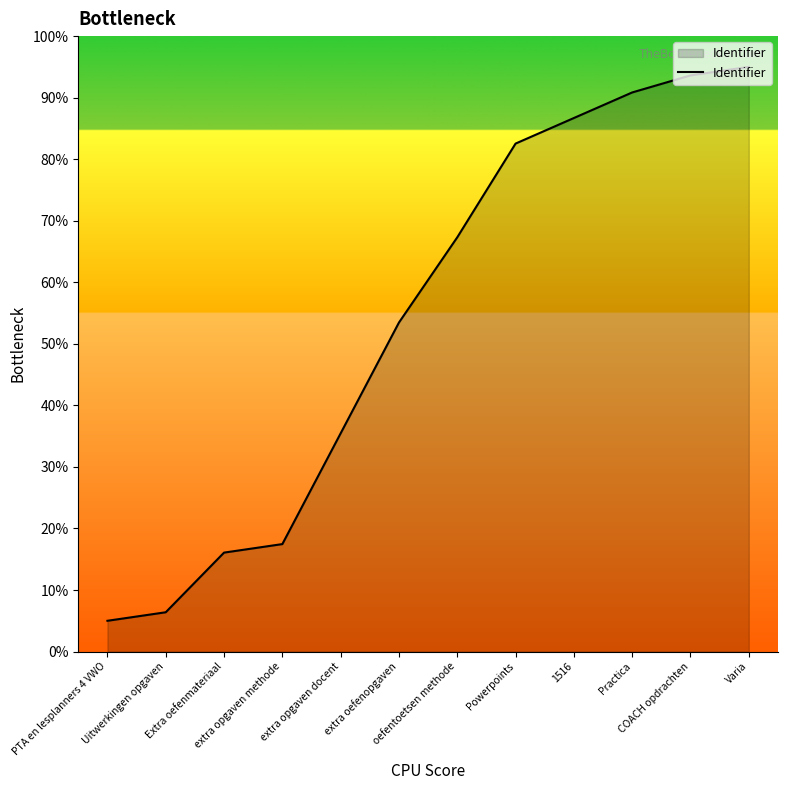

Rank the categories by value from lowest to highest.

PTA en lesplanners 4 VWO, Uitwerkingen opgaven, Extra oefenmateriaal, extra opgaven methode, extra opgaven docent, extra oefenopgaven, oefentoetsen methode, Powerpoints, 1516, Practica, COACH opdrachten, Varia